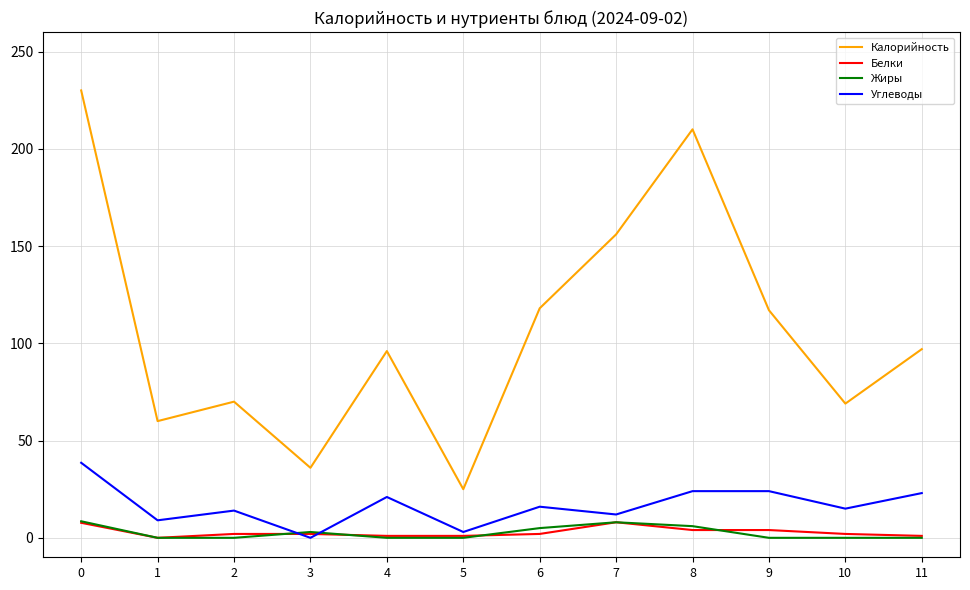

Between 3 and 8, which series saw the biggest shift?

Калорийность